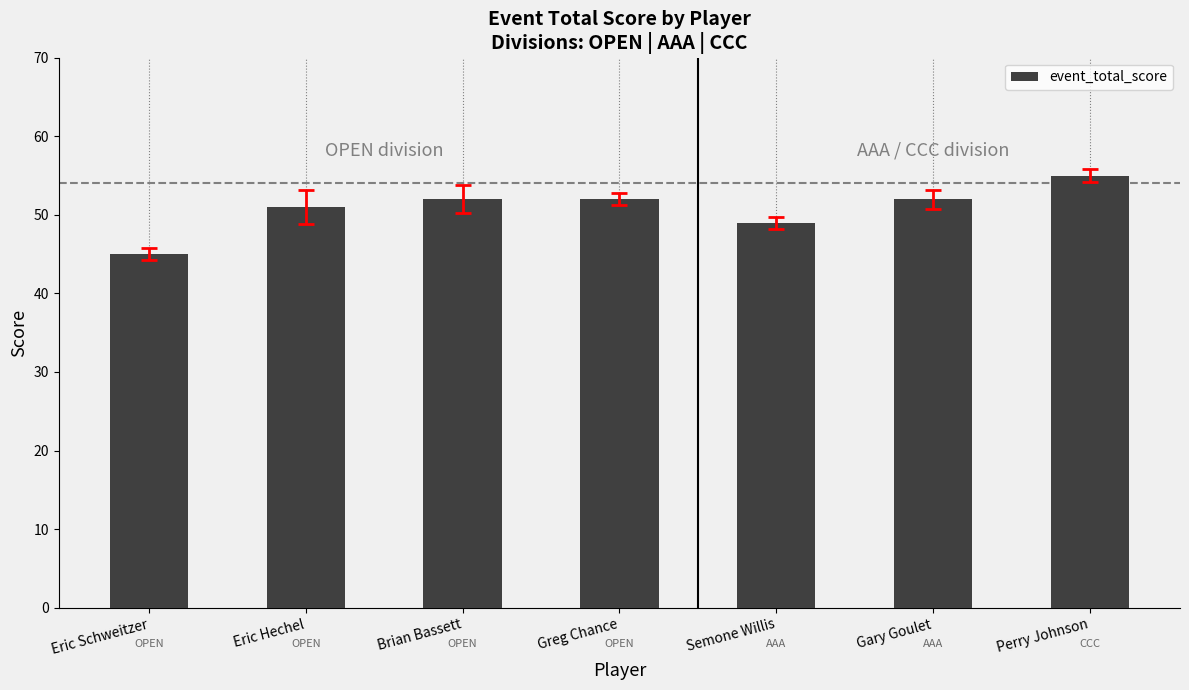

Reading left to right, what are all the values shown in this chart?

45	51	52	52	49	52	55